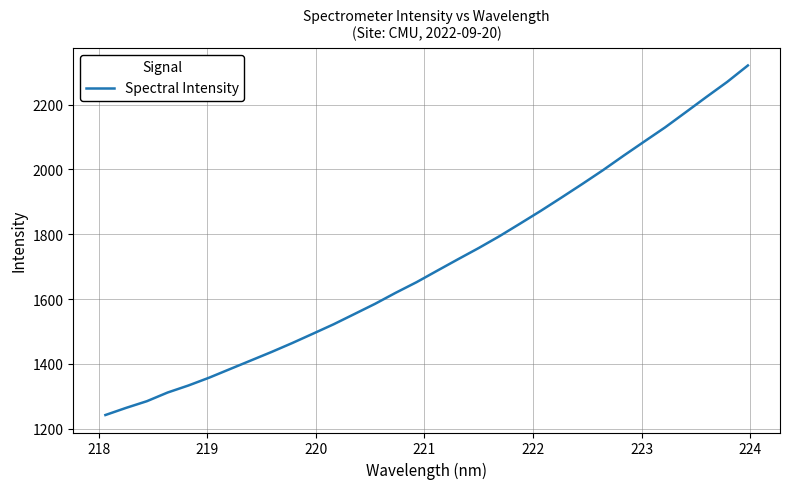

What is the sum of all values?

54698.4